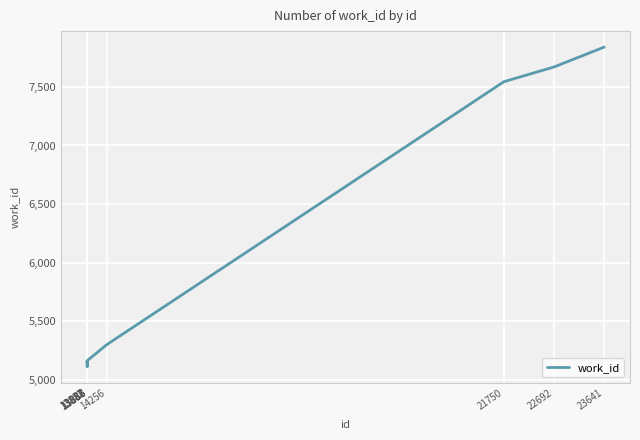

What is the greatest value displayed?

7839